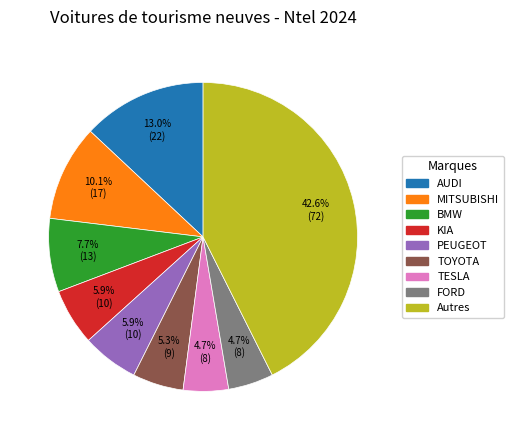

Does any single category account for the majority?

No